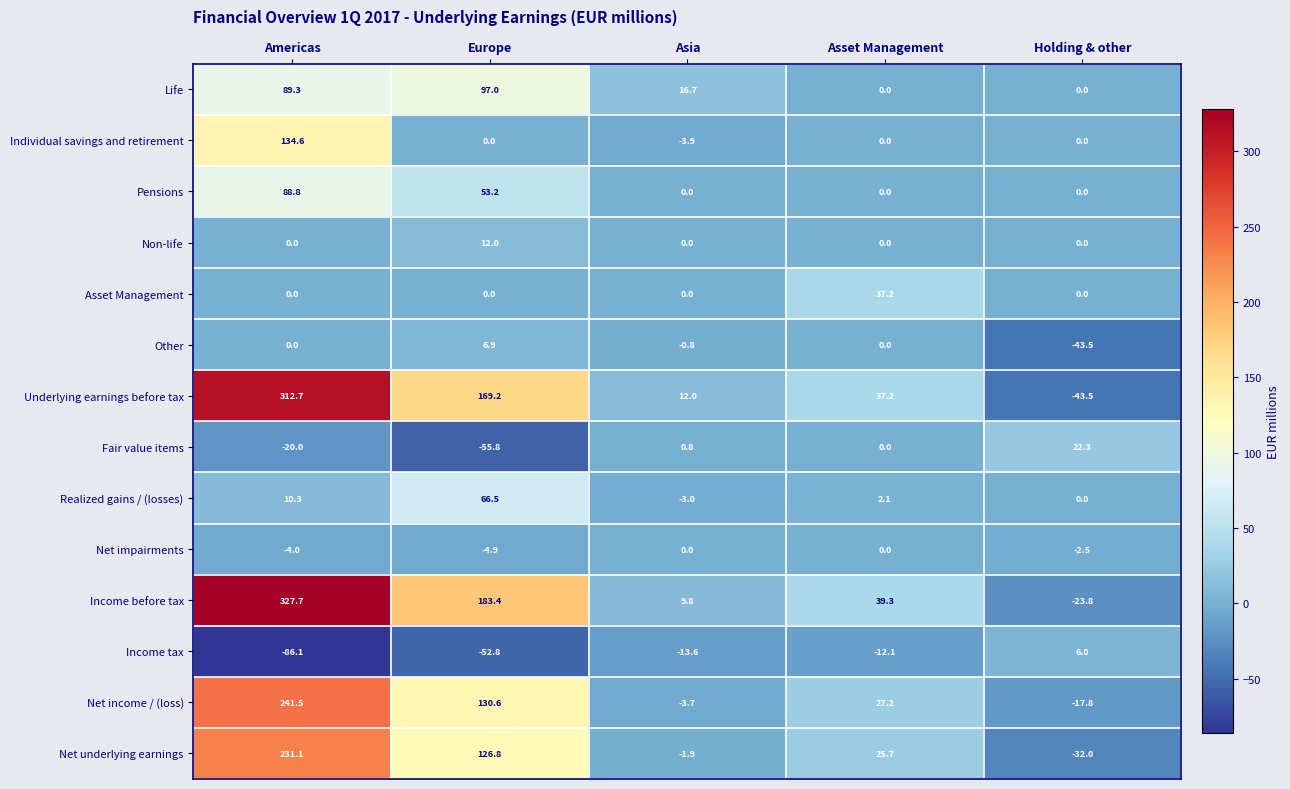

What is the spread (max minus min) of values at Asia?

30.3